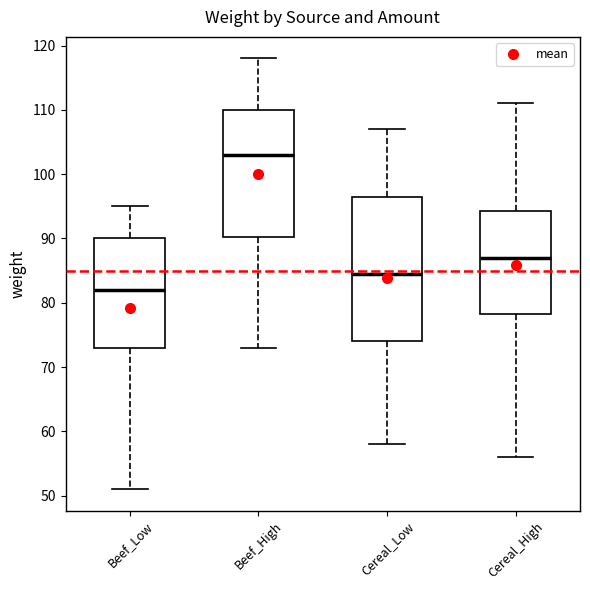

Where does the median line of the box for Beef_Low sit on the y-axis? The values are not printed on the chart, so give them approximately, as read against the axis.

82